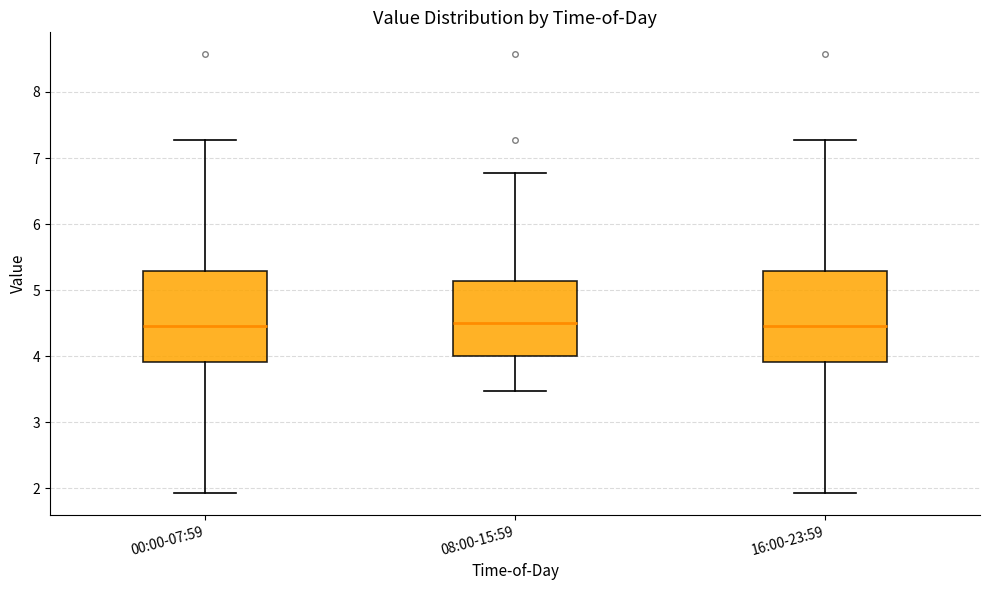

Reading left to right, read every box against the y-axis: the position of its median line, the range the box covers, and the ends of its whiskers. The values are not printed on the chart, so give them approximately, as read against the axis.

00:00-07:59: median 4.5, box 3.9 to 5.3, whiskers 1.9 to 7.3
08:00-15:59: median 4.5, box 4.0 to 5.1, whiskers 3.5 to 6.8
16:00-23:59: median 4.5, box 3.9 to 5.3, whiskers 1.9 to 7.3